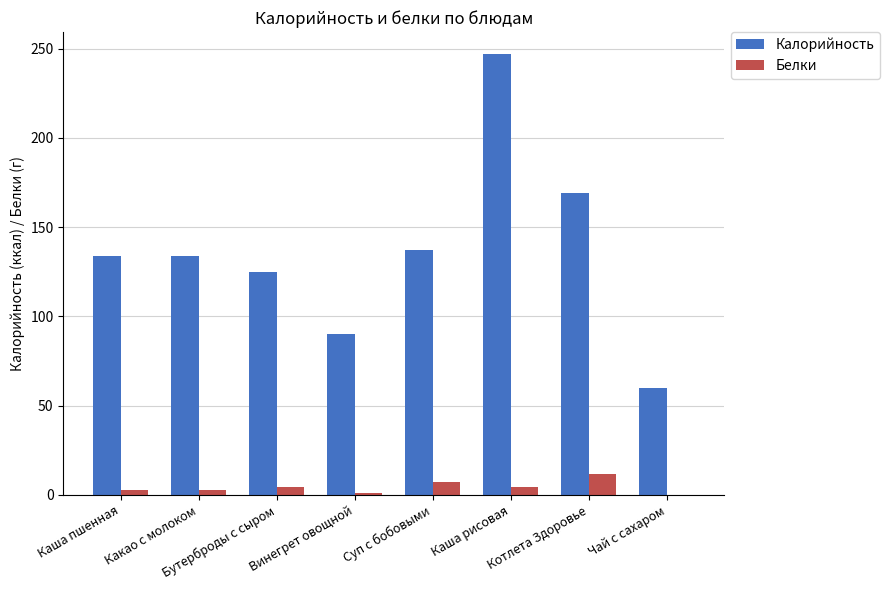

The value of Калорийность at Каша рисовая is 247.0. True or false?

True